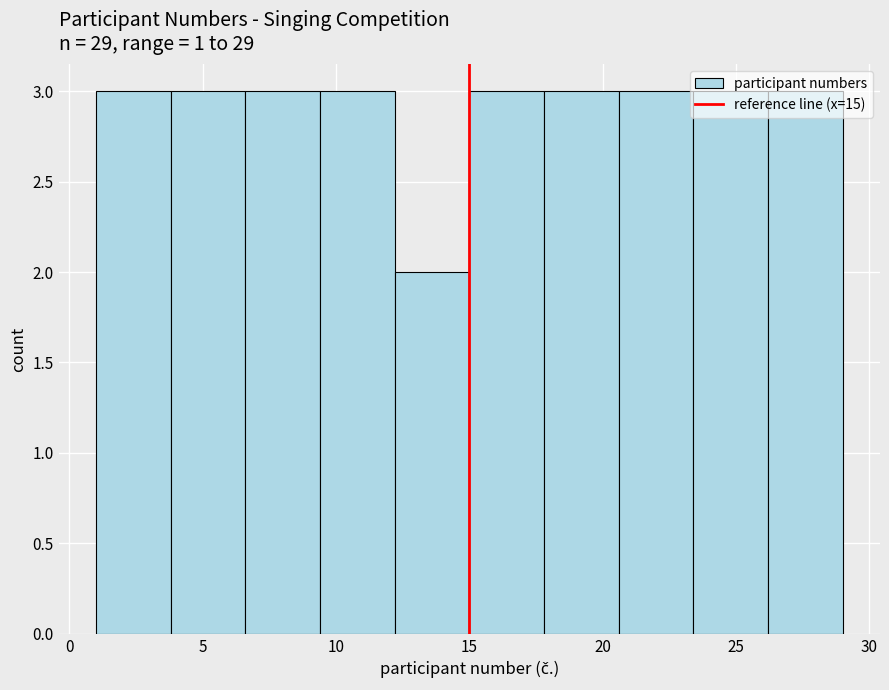

Reading left to right, transcribe this chart: for each bar, give the range it covers on the x-axis and its height. Neither the bar edges nor the heights are printed on the chart, so give them approximately, as read against the axes.

1.0 to 3.8: 3
3.8 to 6.6: 3
6.6 to 9.4: 3
9.4 to 12.2: 3
12.2 to 15.0: 2
15.0 to 17.8: 3
17.8 to 20.6: 3
20.6 to 23.4: 3
23.4 to 26.2: 3
26.2 to 29.0: 3